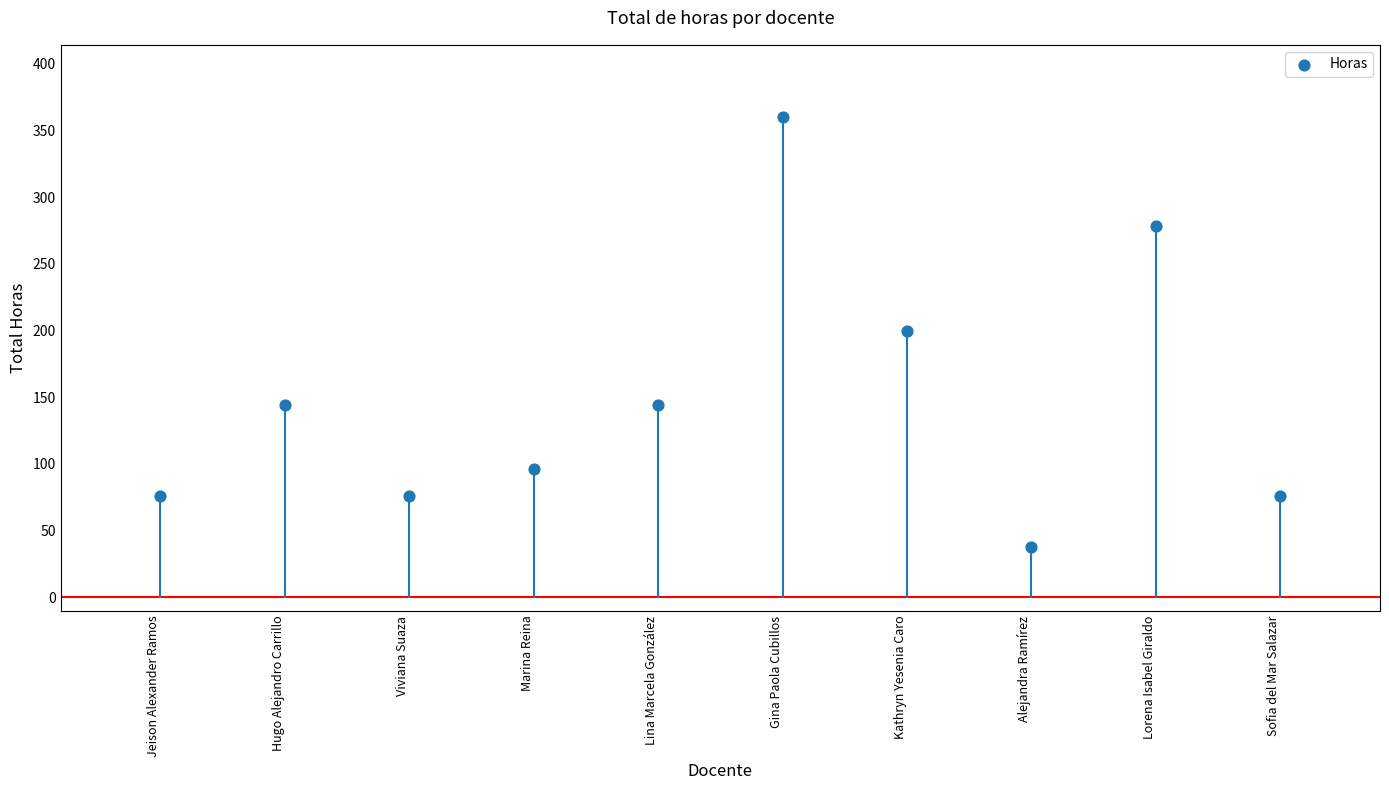

What is the range of Y values (max minus min)?

322